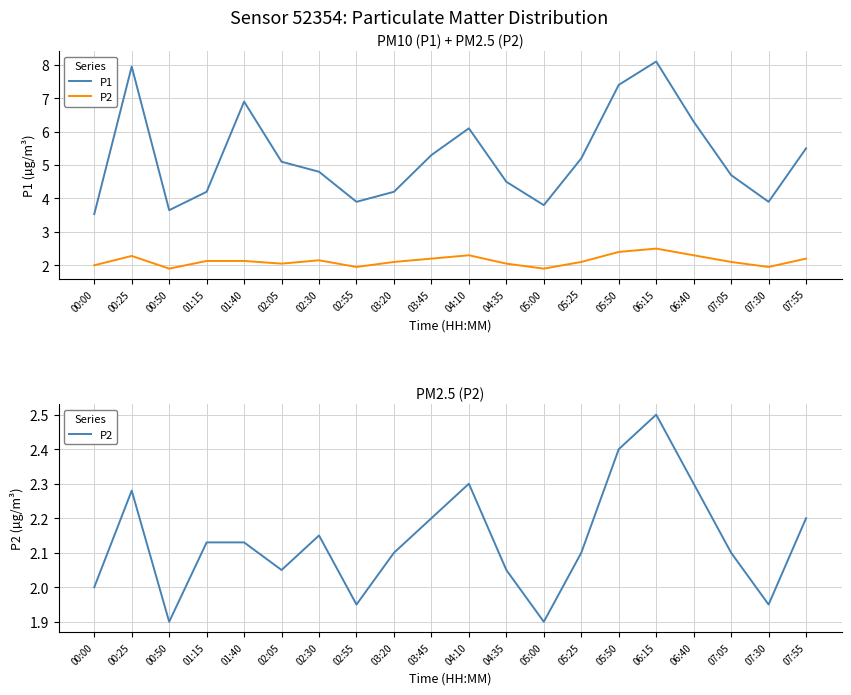

What position from the right is 02:05?

15